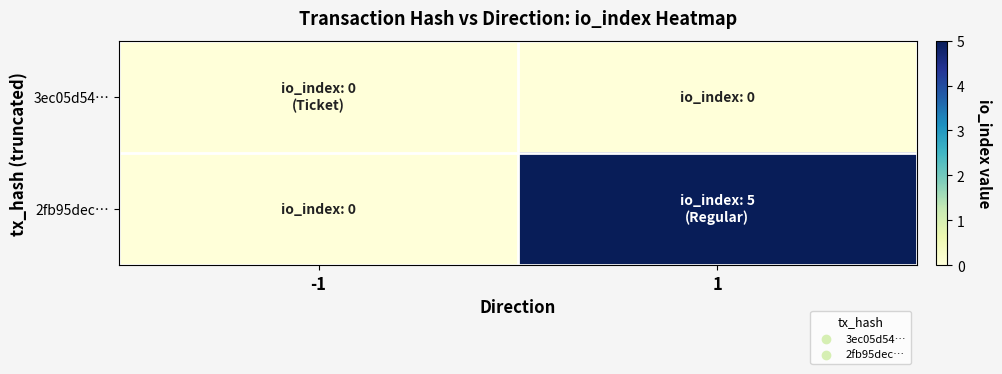

Reading left to right, list all the values displayed in this chart.

3ec05d54…: -1=0	1=0
2fb95dec…: -1=0	1=5